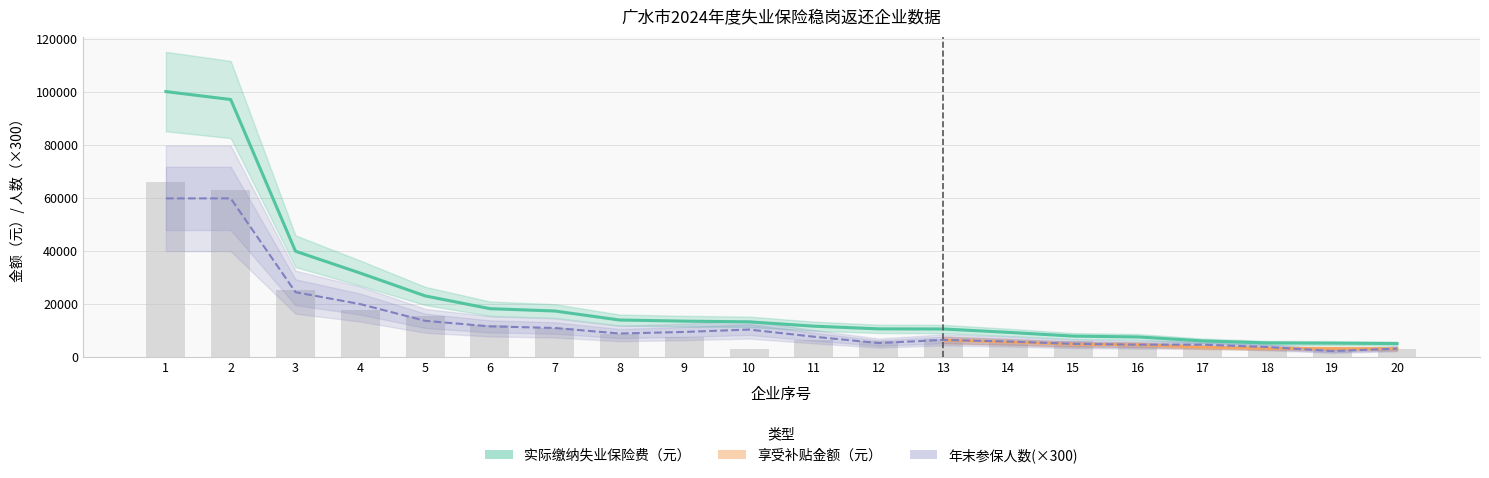

What is the value of the 年初参保人数 bar at the 7th from the left?

10800.0